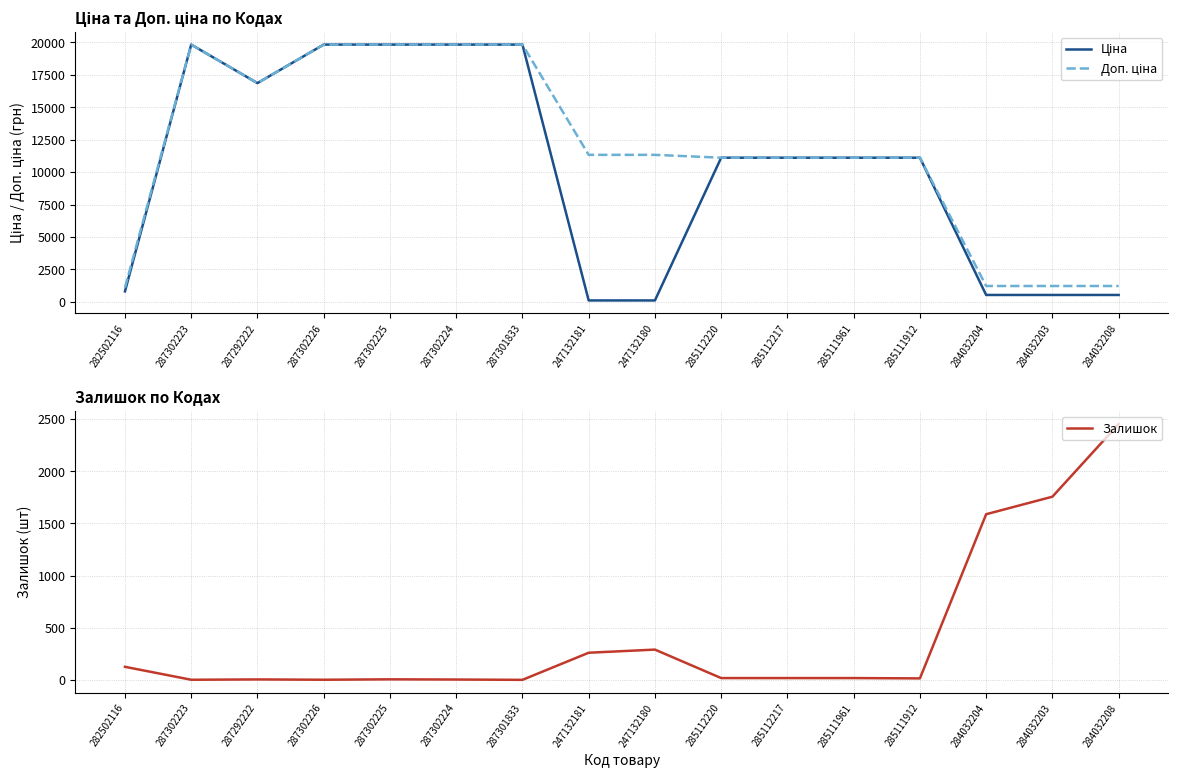

Is it true that Доп. ціна equals 1772.7 at 284032203?

False